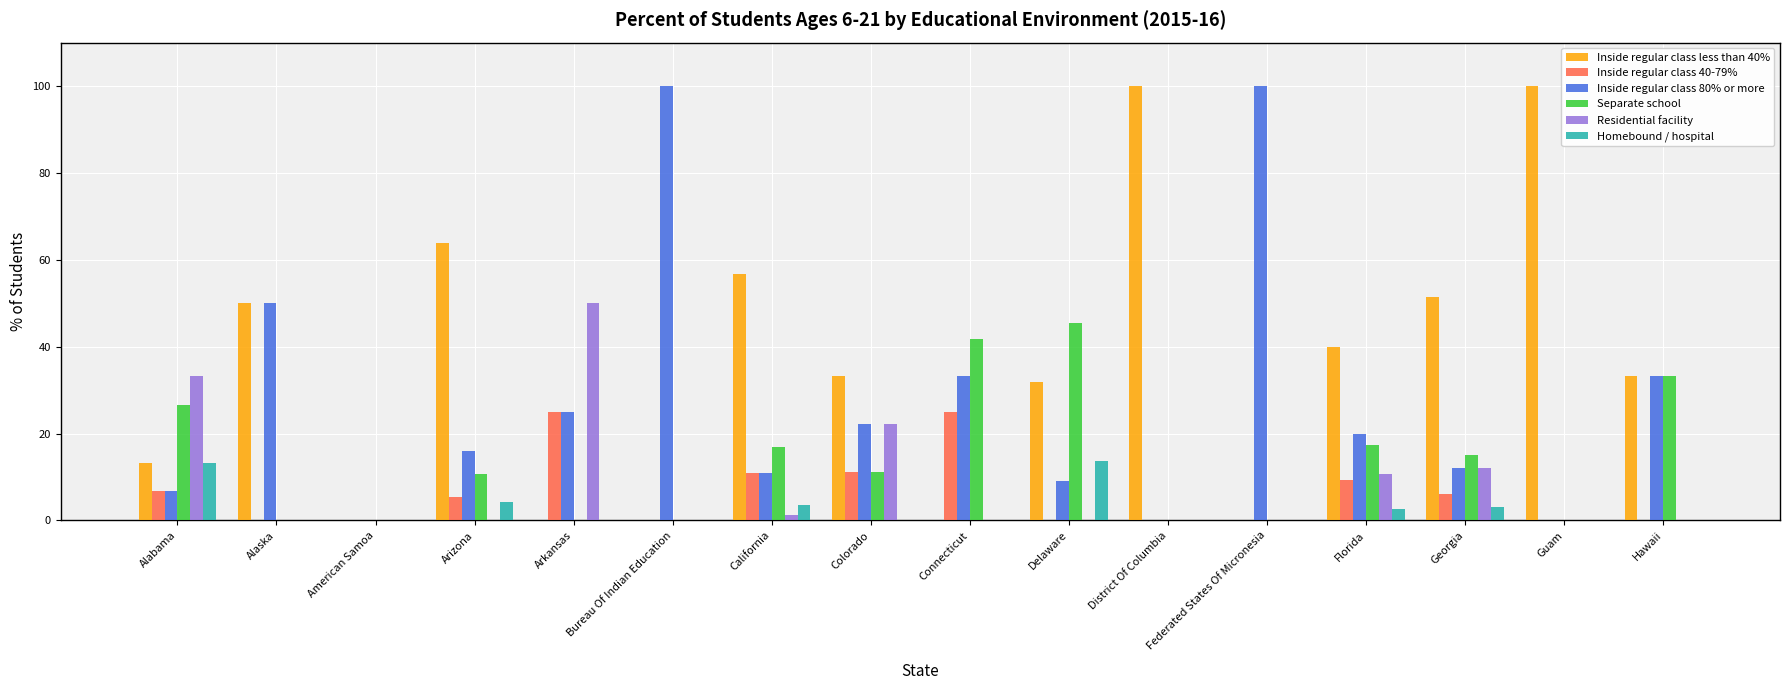

Does the chart contain stacked bars?

No